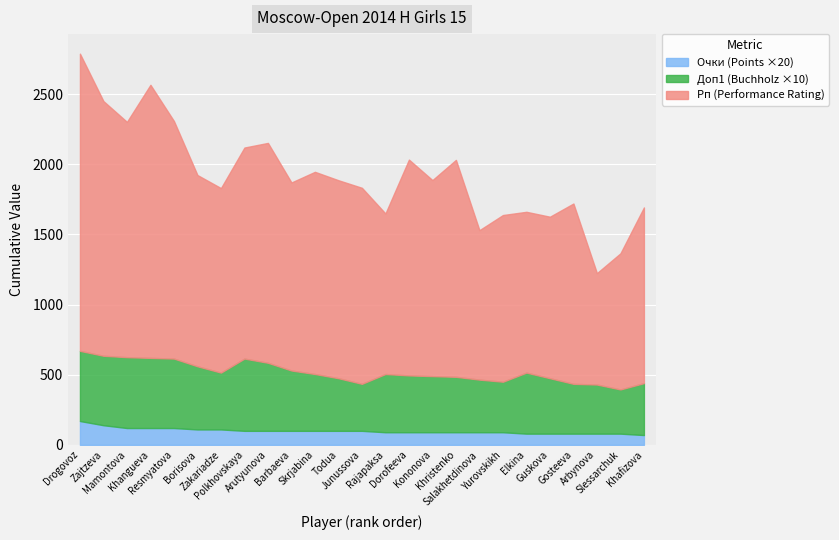

Reading left to right, transcribe all the data shown in this chart.

Рп (Performance): Drogovoz Irina=2118.0	Zajtzeva Viktoria=1815.0	Mamontova Anastasia=1677.0	Khangueva Ayana=1946.0	Resmyatova Antonina=1693.0	Borisova Ekaterina=1363.0	Zakariadze Irina=1315.0	Polkhovskaya Polina=1504.0	Arutyunova Asya=1567.0	Barbaeva Irina=1340.0	Skrjabina Natalja=1441.0	Todua Anastasia=1411.0	Junussova Sabina=1397.0	Rajapaksa Miyuni Kavinya=1144.0	Dorofeeva Nyurguiaana=1538.0	Kononova Alina=1397.0	Khristenko Anna=1546.0	Salakhetdinova Diana=1065.0	Yurovskikh Yasmin=1188.0	Elkina Yuliya=1146.0	Guskova Alina=1151.0	Gosteeva Anna=1285.0	Arbynova Agniya=794.0	Slessarchuk Yelena=970.0	Khafizova Dina=1252.0
Доп1 (Buchholz): Drogovoz Irina=50.0	Zajtzeva Viktoria=49.5	Mamontova Anastasia=50.5	Khangueva Ayana=50.0	Resmyatova Antonina=49.5	Borisova Ekaterina=45.0	Zakariadze Irina=40.5	Polkhovskaya Polina=51.5	Arutyunova Asya=48.5	Barbaeva Irina=43.0	Skrjabina Natalja=40.5	Todua Anastasia=37.5	Junussova Sabina=33.5	Rajapaksa Miyuni Kavinya=41.5	Dorofeeva Nyurguiaana=40.5	Kononova Alina=40.0	Khristenko Anna=39.5	Salakhetdinova Diana=37.5	Yurovskikh Yasmin=36.0	Elkina Yuliya=43.5	Guskova Alina=39.5	Gosteeva Anna=35.5	Arbynova Agniya=35.0	Slessarchuk Yelena=31.5	Khafizova Dina=37.0
Очки (Points): Drogovoz Irina=8.5	Zajtzeva Viktoria=7.0	Mamontova Anastasia=6.0	Khangueva Ayana=6.0	Resmyatova Antonina=6.0	Borisova Ekaterina=5.5	Zakariadze Irina=5.5	Polkhovskaya Polina=5.0	Arutyunova Asya=5.0	Barbaeva Irina=5.0	Skrjabina Natalja=5.0	Todua Anastasia=5.0	Junussova Sabina=5.0	Rajapaksa Miyuni Kavinya=4.5	Dorofeeva Nyurguiaana=4.5	Kononova Alina=4.5	Khristenko Anna=4.5	Salakhetdinova Diana=4.5	Yurovskikh Yasmin=4.5	Elkina Yuliya=4.0	Guskova Alina=4.0	Gosteeva Anna=4.0	Arbynova Agniya=4.0	Slessarchuk Yelena=4.0	Khafizova Dina=3.5